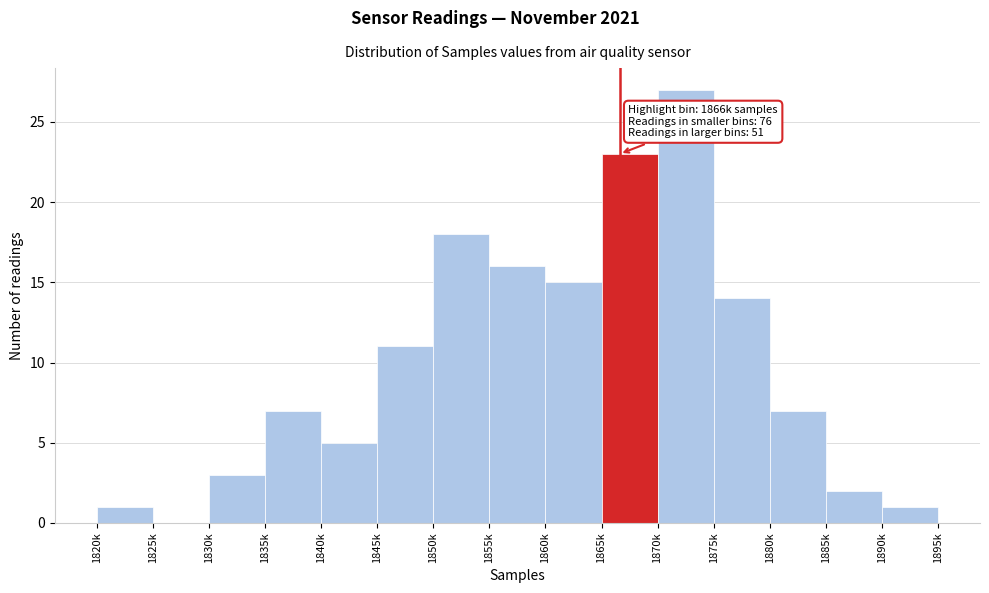

Reading left to right, list all the values displayed in this chart.

1820k=1	1825k=0	1830k=3	1835k=7	1840k=5	1845k=11	1850k=18	1855k=16	1860k=15	1865k=23	1870k=27	1875k=14	1880k=7	1885k=2	1890k=1